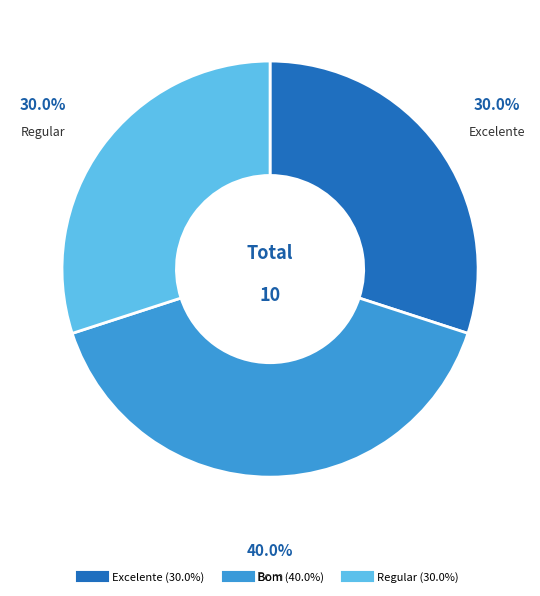

Does Excelente represent more than half of the total?

No